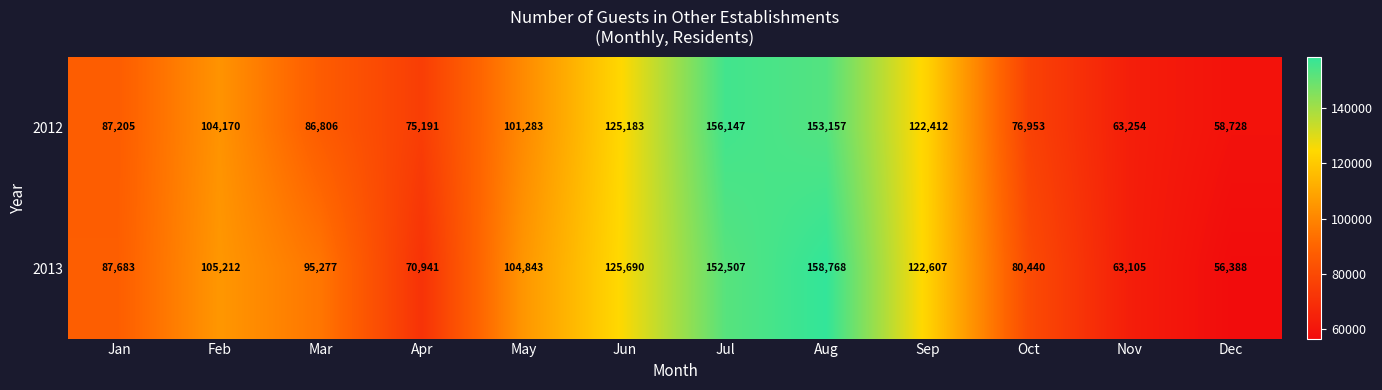

Which series has the largest total across all categories?

2013